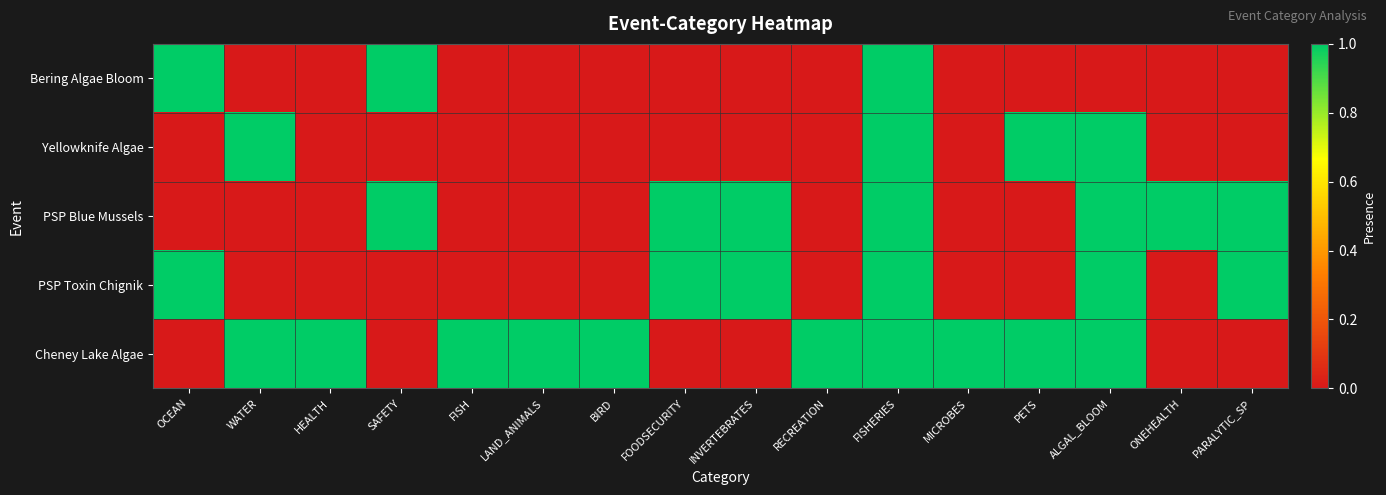

At how many categories does at least one series exceed 0?

16